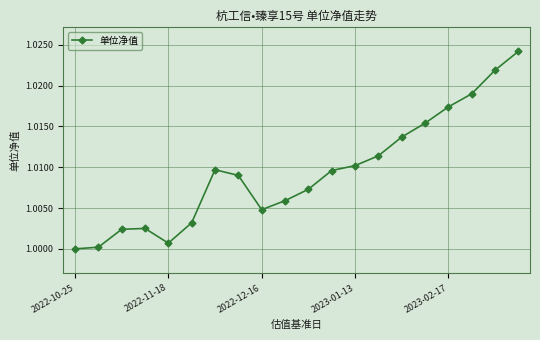

What is the sum of all values?

20.2